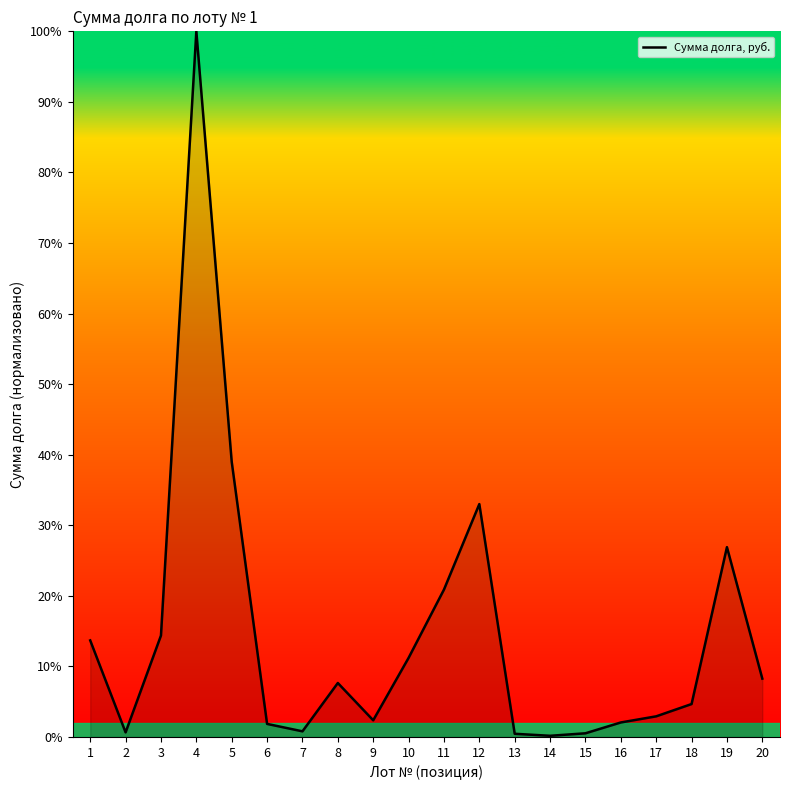

True or false: there are more than 0 points higher than both neighbors.

True